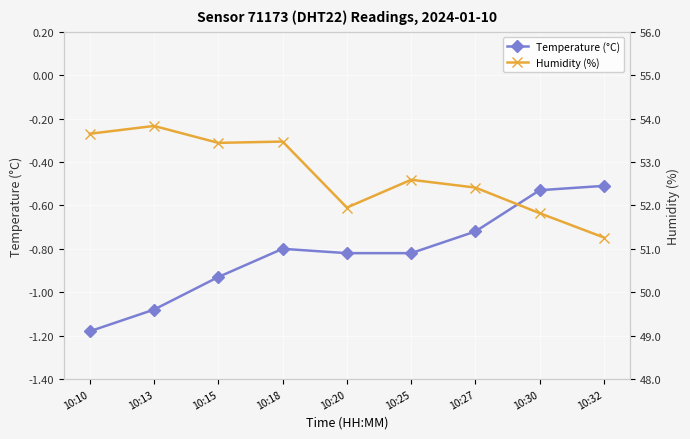

Count the Humidity (%) values in the range 51 to 53.

5